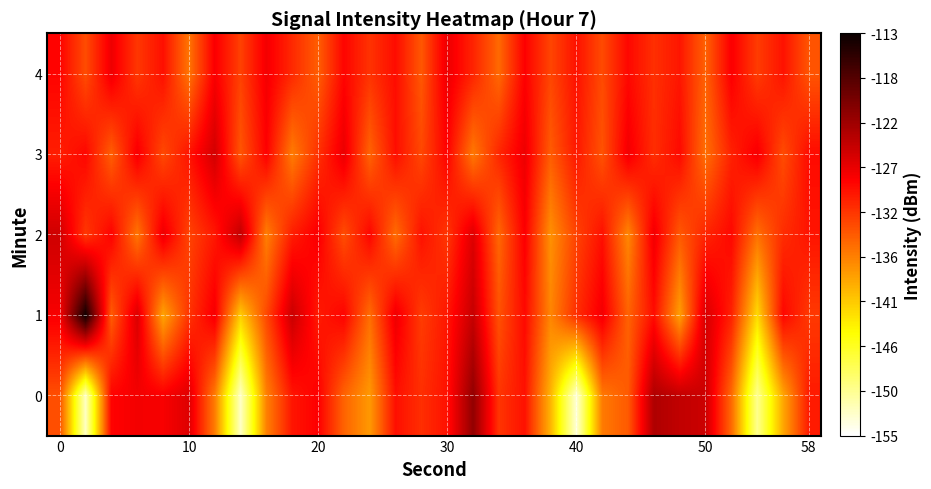

Count the number of data series in this chart.

5